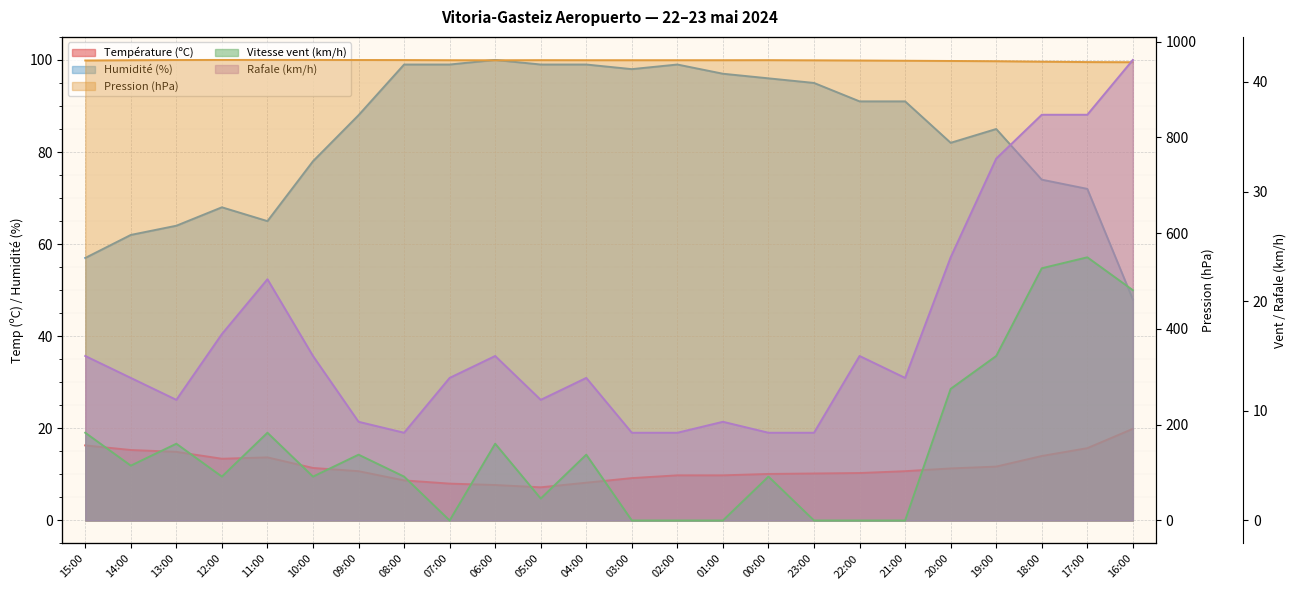

True or false: Vitesse vent (km/h) and Humidité (%) intersect in this chart.

False